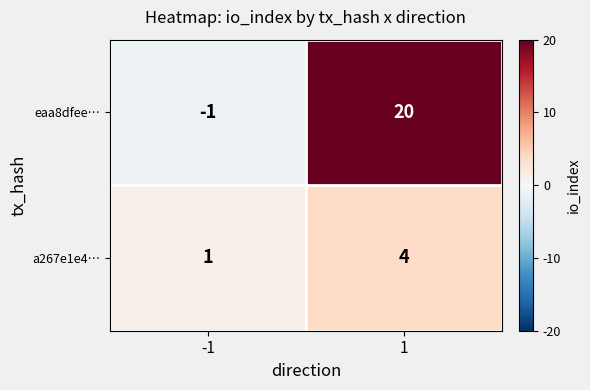

The eaa8dfee… series shows 32 at 1. True or false?

False